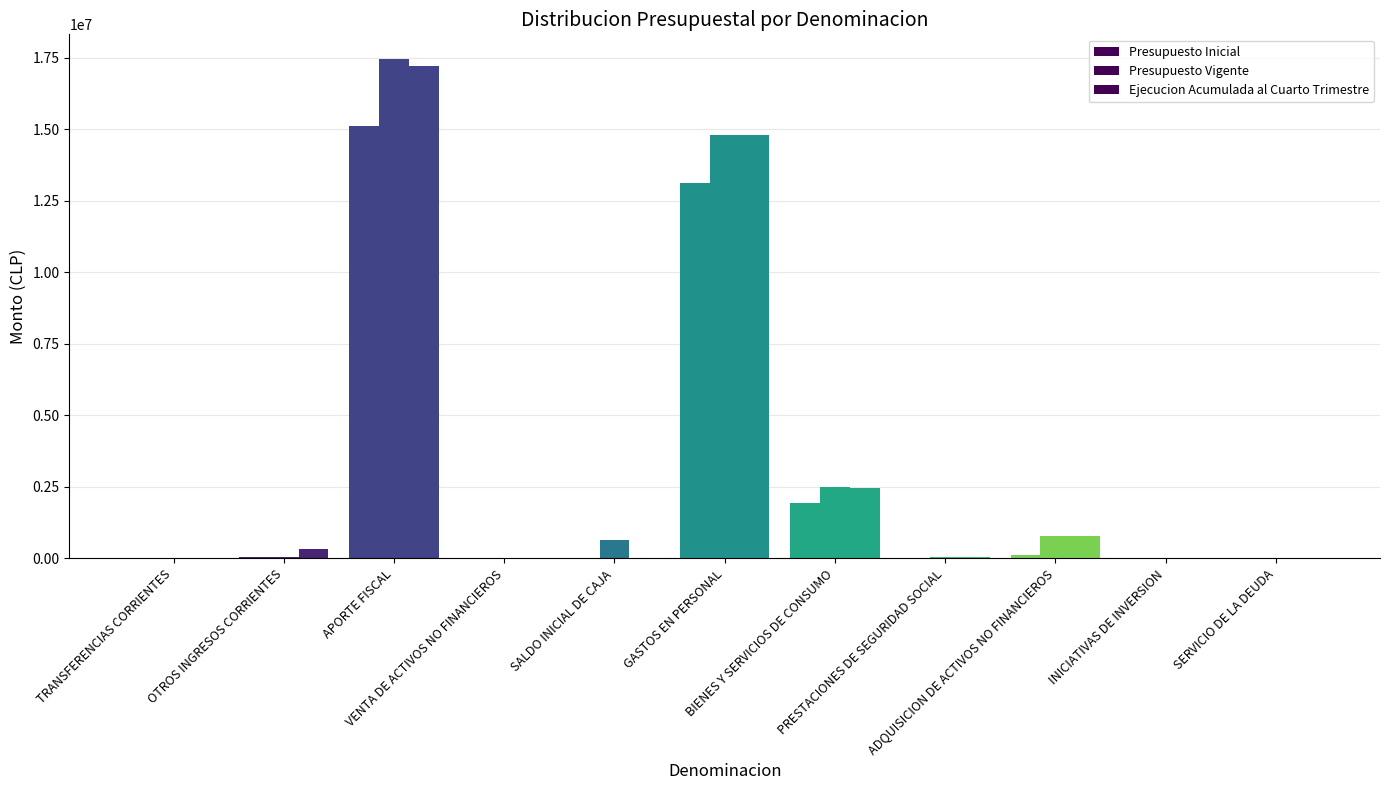

How many categories are shown in the chart?

11